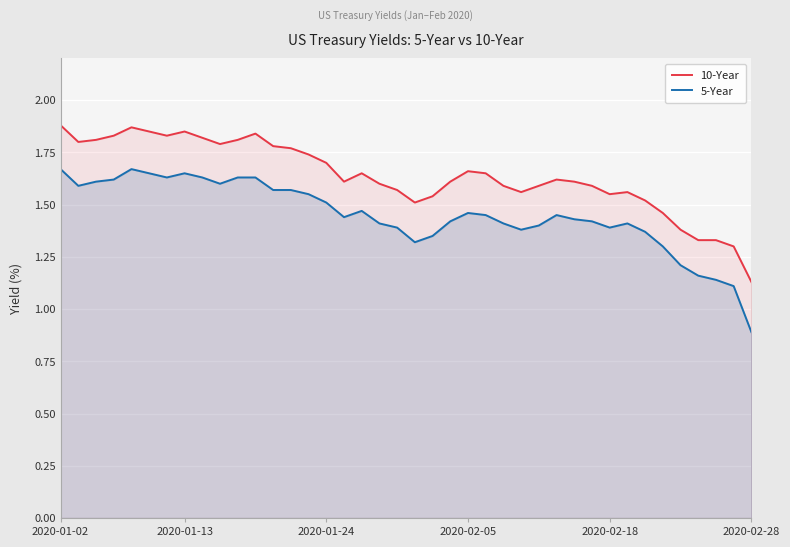

At which category is the sum across all series the highest?

2020-01-02